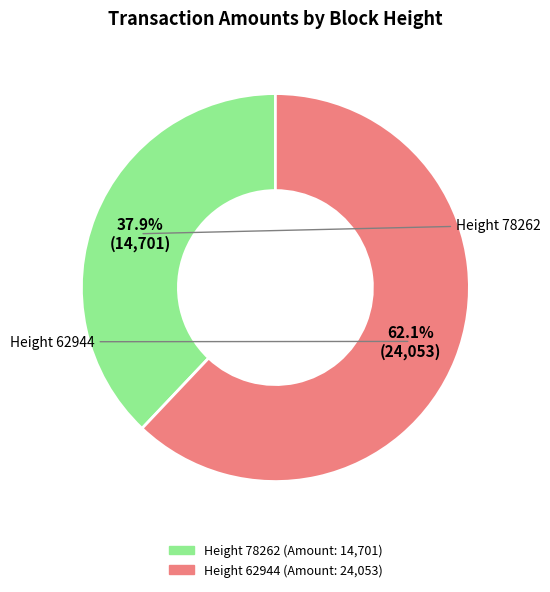

Is there a majority slice in this chart?

Yes